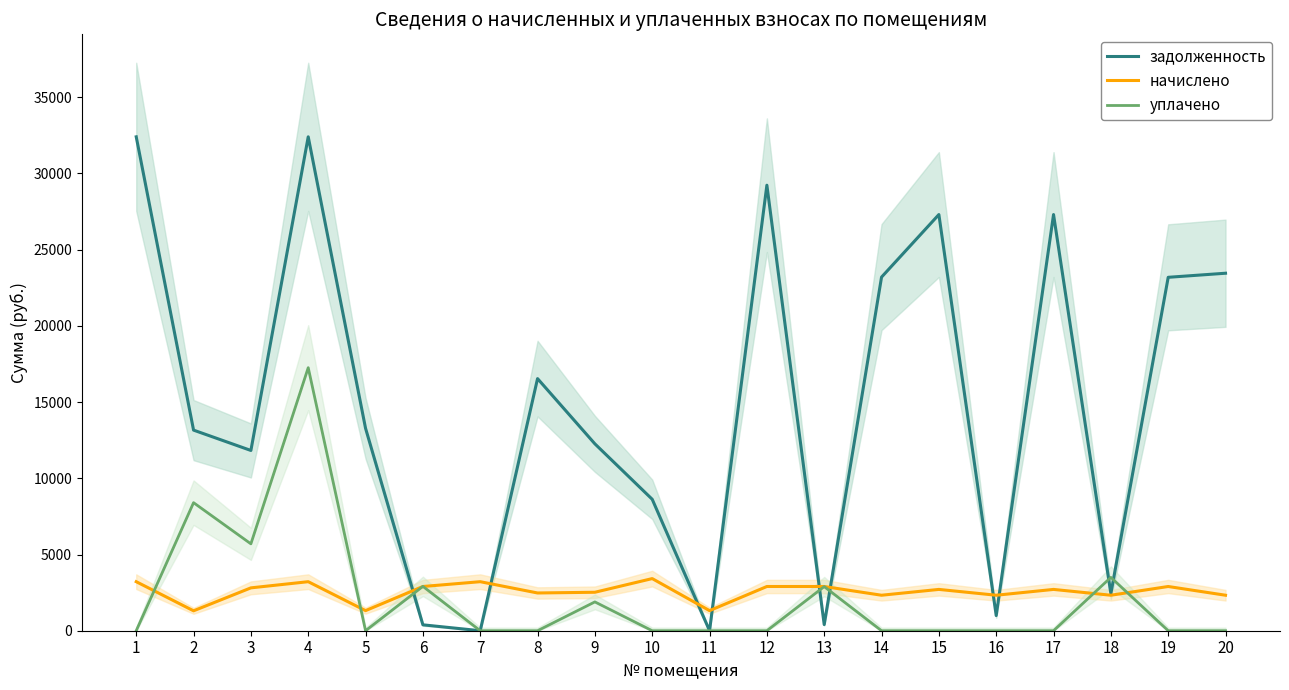

Reading left to right, extract all data points from this chart.

задолженность: 32404.7	13161.6	11826.7	32404.7	13279.4	386.9	0.0	16540.8	12261.4	8623.2	0.0	29230.3	402.9	23200.0	27305.3	993.3	27305.3	2435.7	23187.3	23455.0
начислено: 3216.7	1306.5	2811.9	3216.7	1318.2	2901.6	3216.7	2476.5	2523.3	3420.3	1318.2	2901.6	2901.6	2328.3	2710.5	2328.3	2710.5	2328.3	2901.6	2328.3
уплачено: 0.0	8400.8	5700.0	17258.1	0.0	2910.0	0.0	0.0	1890.7	0.0	0.0	0.0	2895.0	0.0	0.0	0.0	0.0	3500.0	0.0	0.0